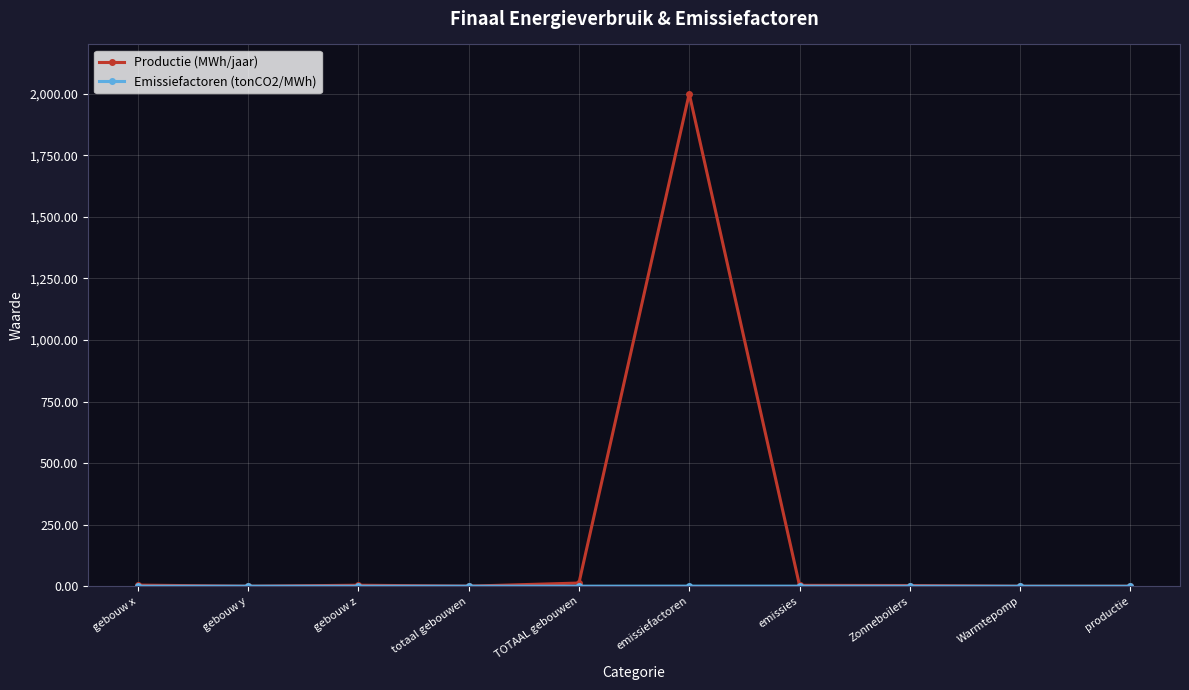

Which series has the largest range (max minus min)?

Productie (MWh/jaar)